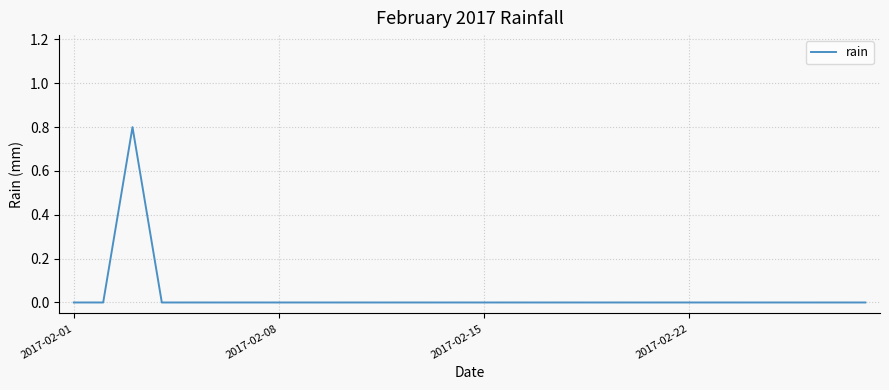

What is the difference between the maximum and minimum values?

0.8